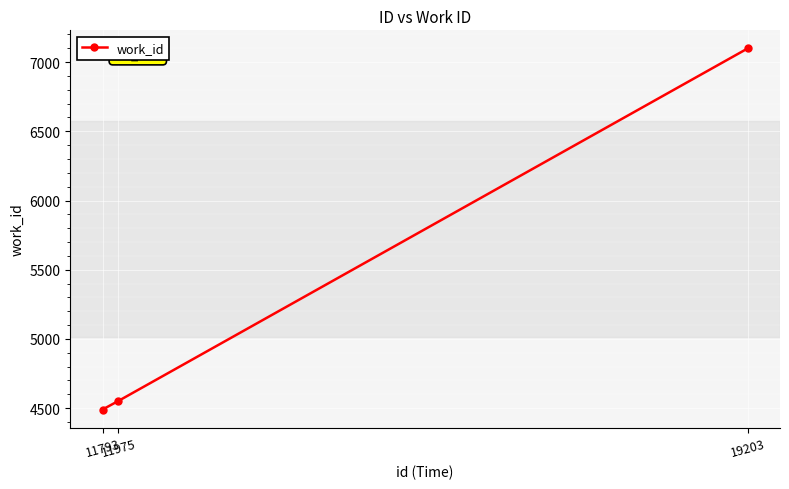

What is the ratio of the value at 11975 to the value at 19203?

0.6